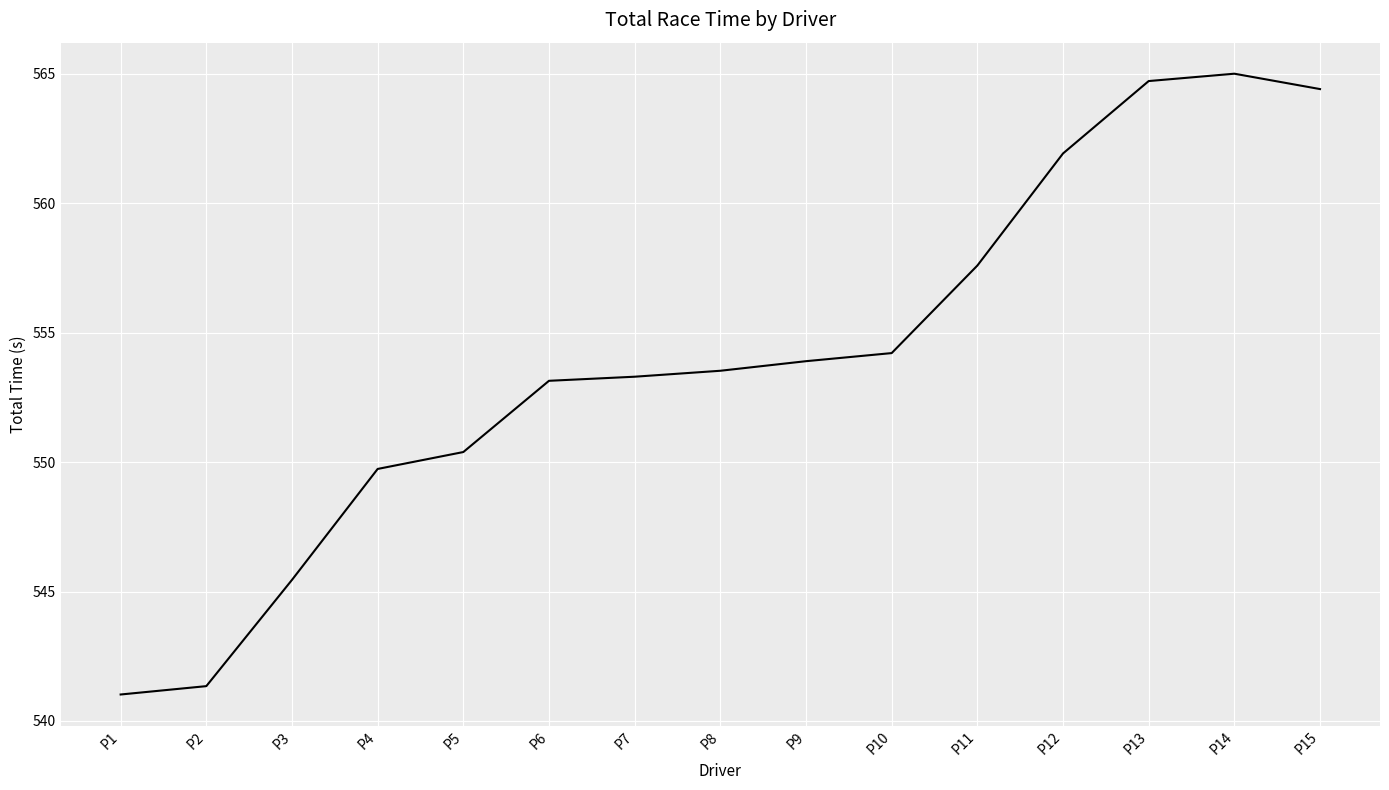

Is it true that the value at P5 is 550.4?

True